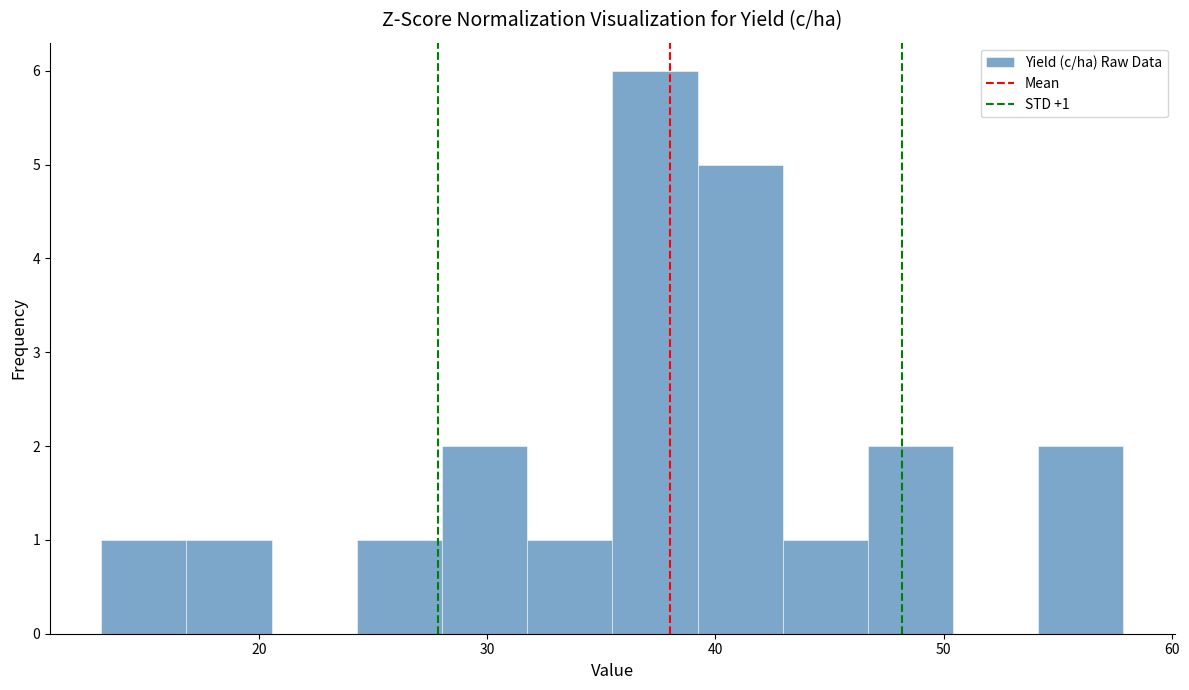

Around what value on the x-axis is the tallest bar? Give the approximate position of its centre, as read against the axis.

37